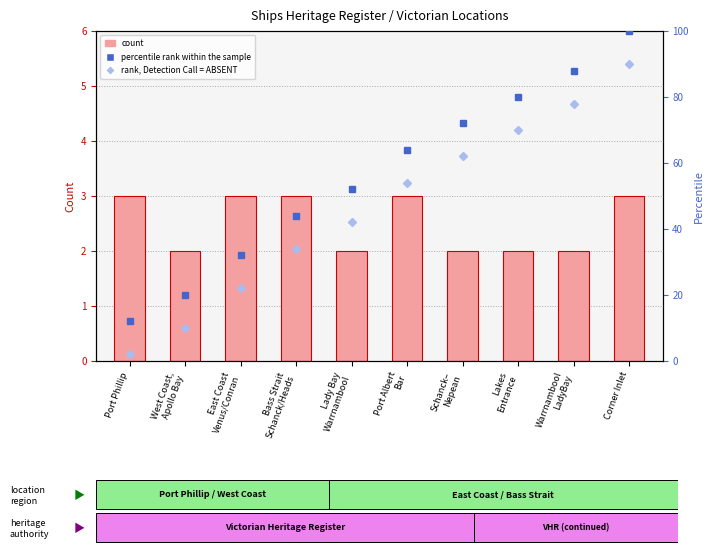

True or false: percentile rank within the sample has a value of 72 at Schanck–
Nepean.

True